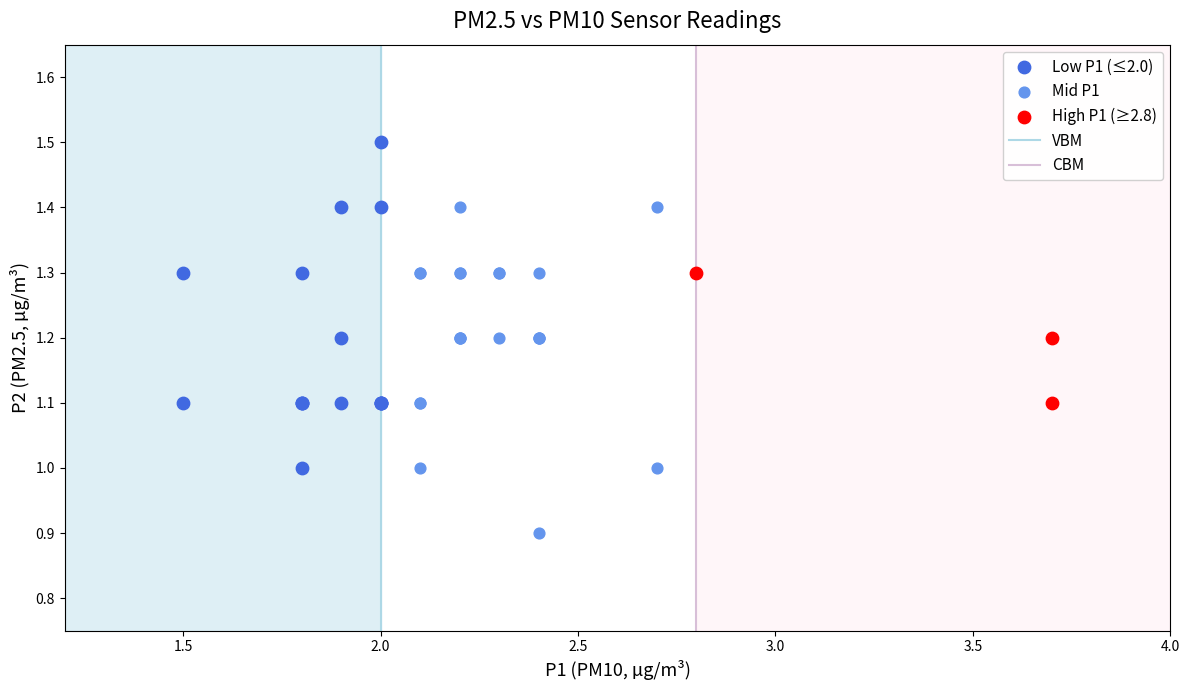

Which series contains the lowest Y value?

Mid P1